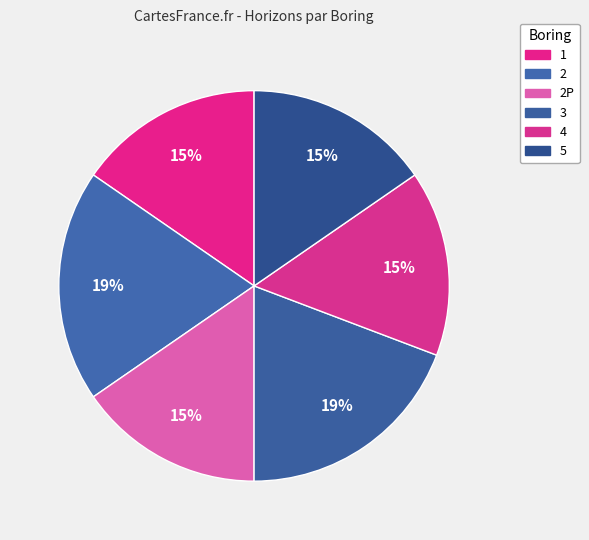

How many segments does this pie chart have?

6